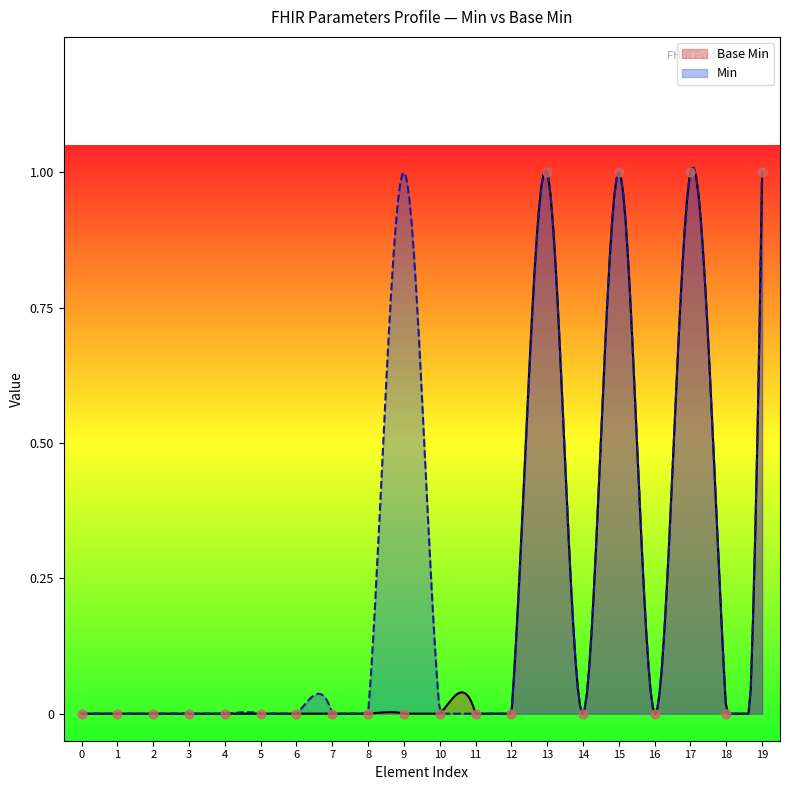

Which has a higher value, 3 or 6?

3